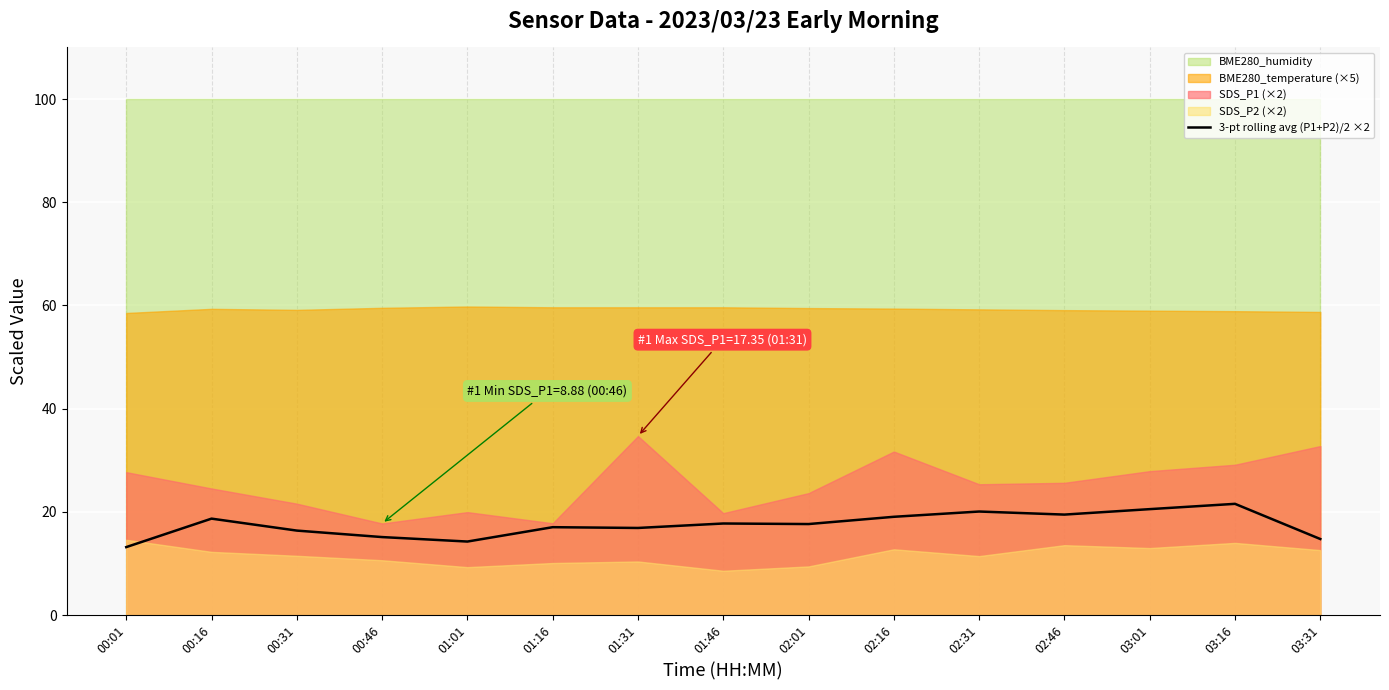

What is the lowest value of the 3-pt rolling avg (P1+P2)/2 ×2 series?

13.2